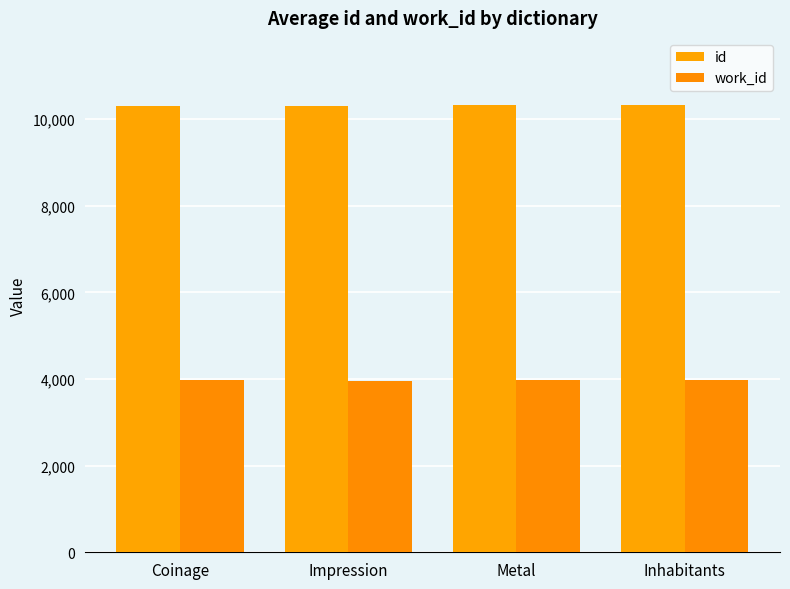

What is the minimum value for id?

10308.0